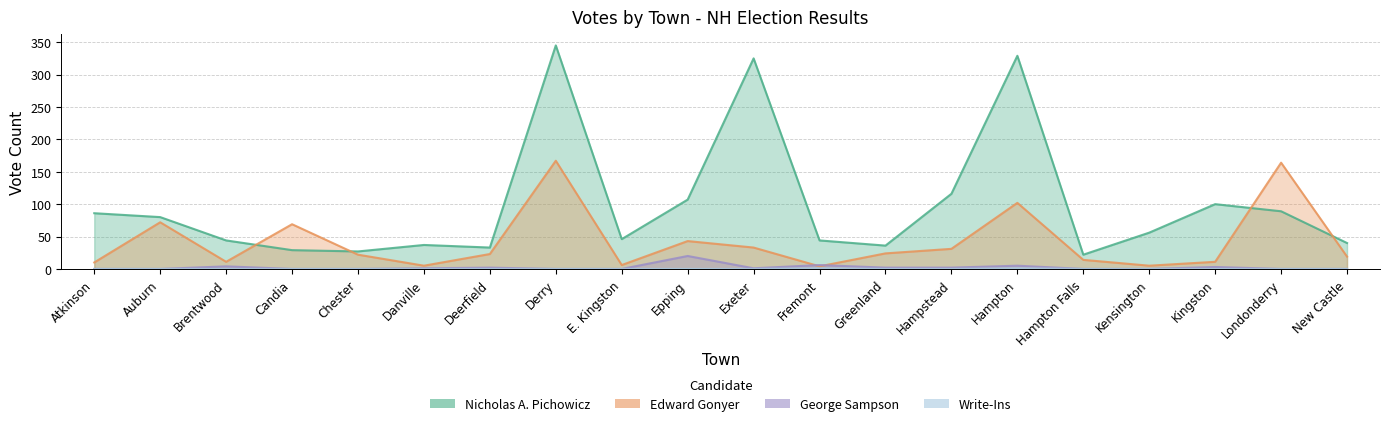

What is the average value of the Edward Gonyer series?

42